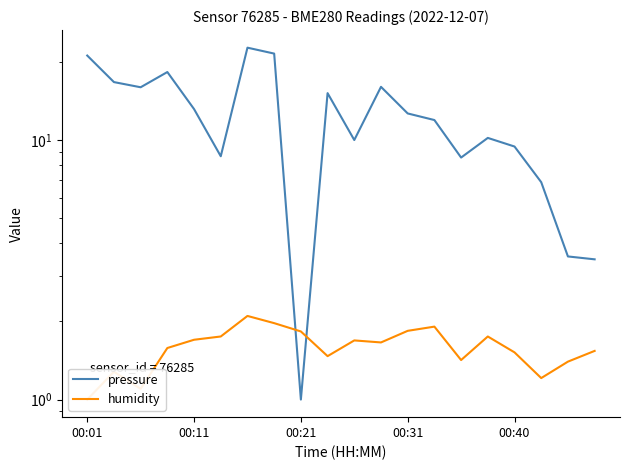

What is the difference between the pressure values at 8 and 18?

2.6